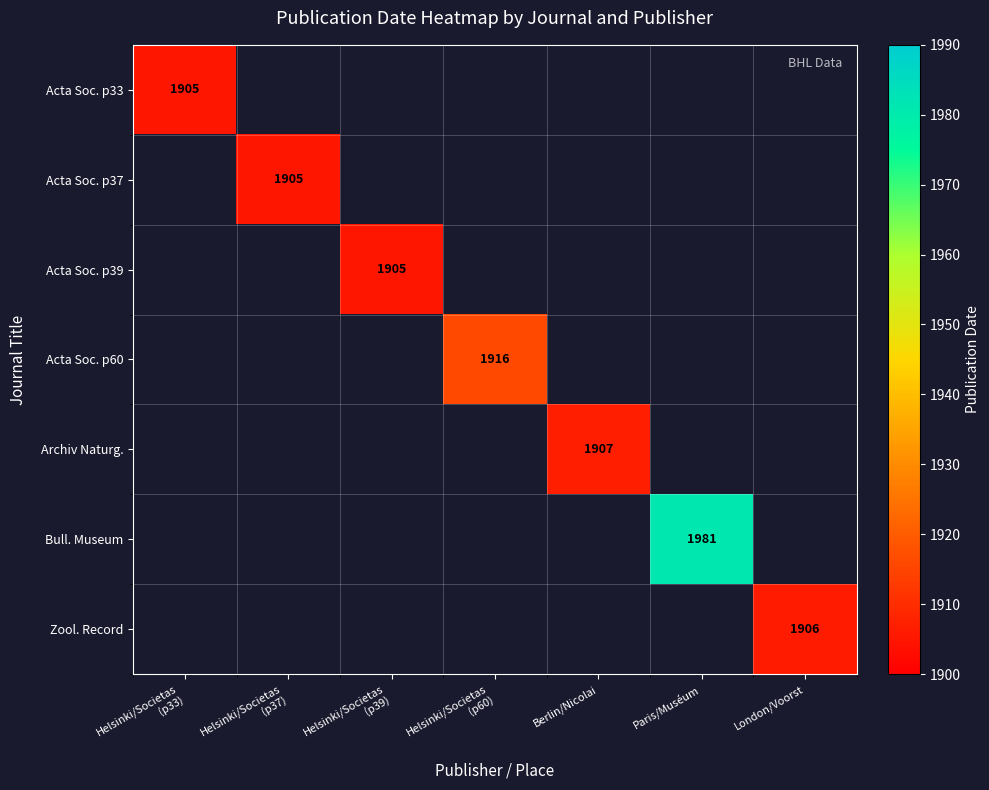

At which category does the chart reach its peak across all series?

Paris/Muséum